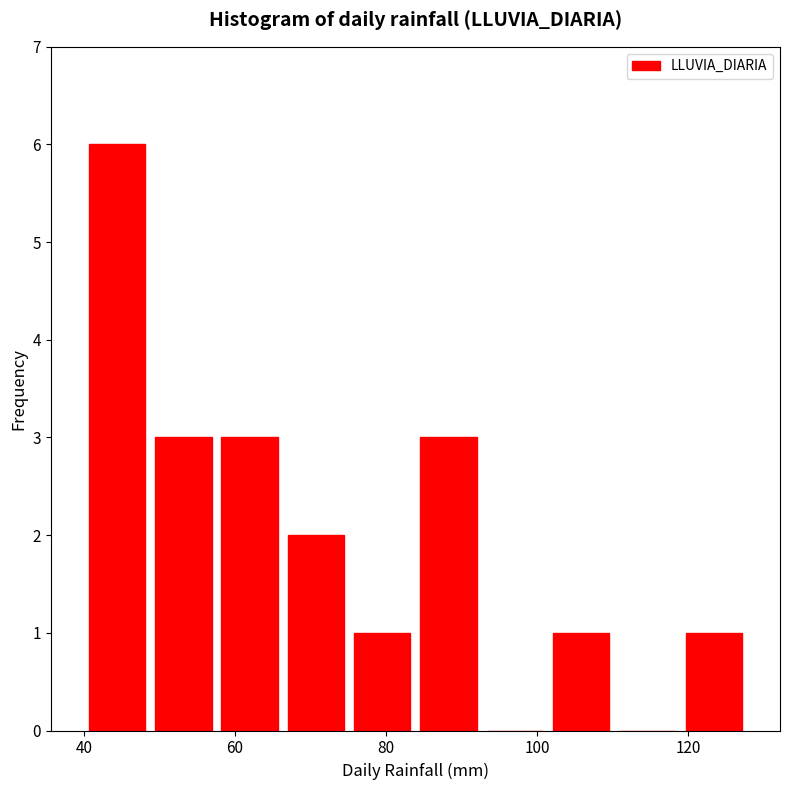

Reading left to right, list every bar in this chart as the range it spans on the x-axis followed by its height. Neither the bar edges nor the heights are printed on the chart, so give them approximately, as read against the axes.

40 to 48: 6
48 to 58: 3
58 to 66: 3
66 to 76: 2
76 to 84: 1
84 to 92: 3
92 to 102: 0
102 to 110: 1
110 to 120: 0
120 to 128: 1